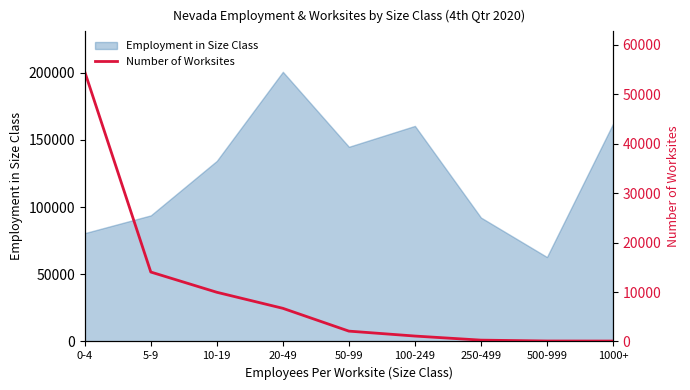

The chart shows a value of 4326 at 20-49. True or false?

False